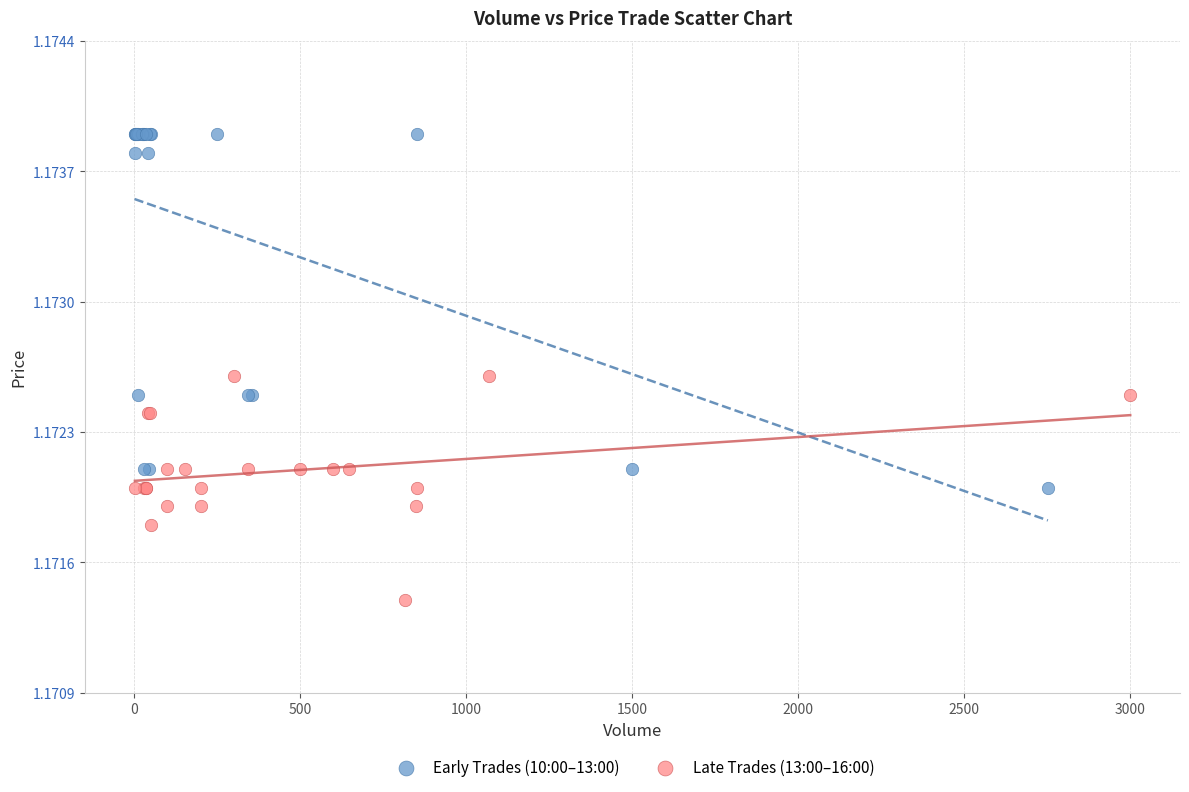

Which series has the largest Y range (max minus min)?

Early Trades (10:00–13:00)